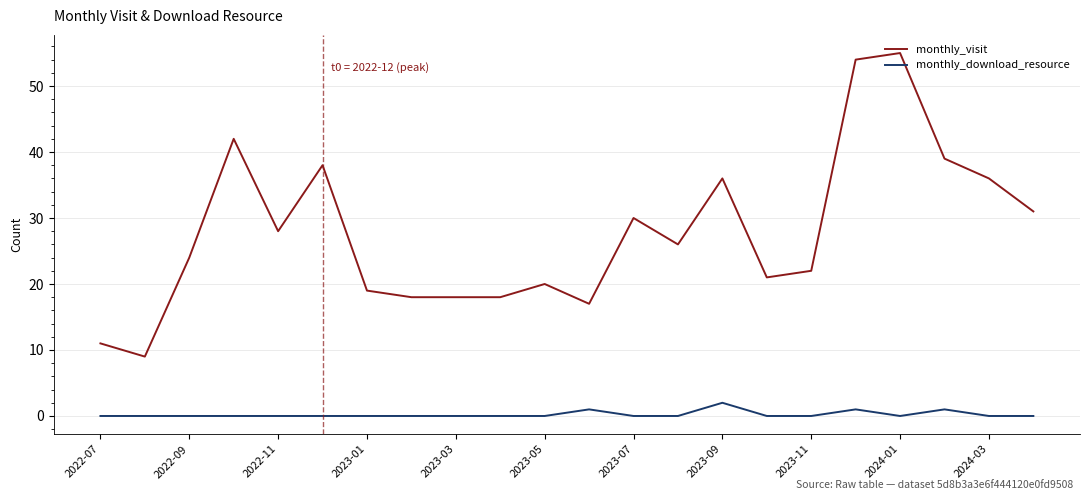

True or false: monthly_visit and monthly_download_resource intersect in this chart.

False